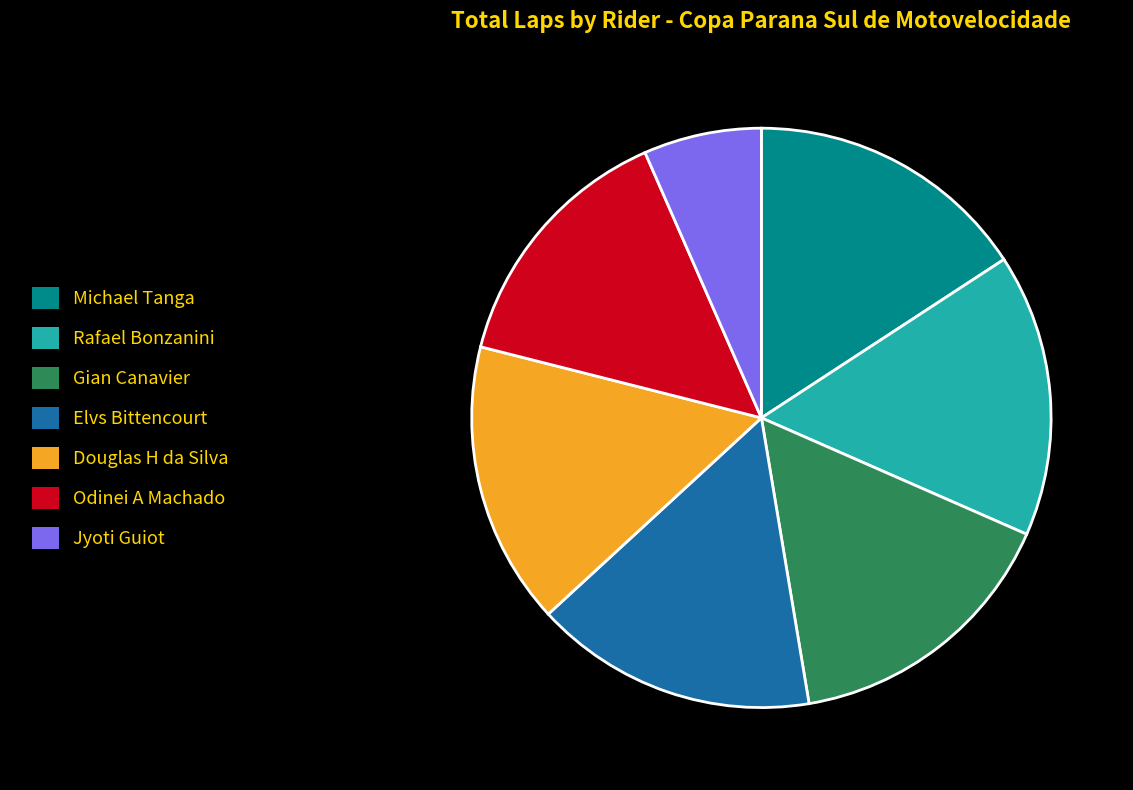

Between Odinei A Machado and Rafael Bonzanini, which is larger?

Rafael Bonzanini